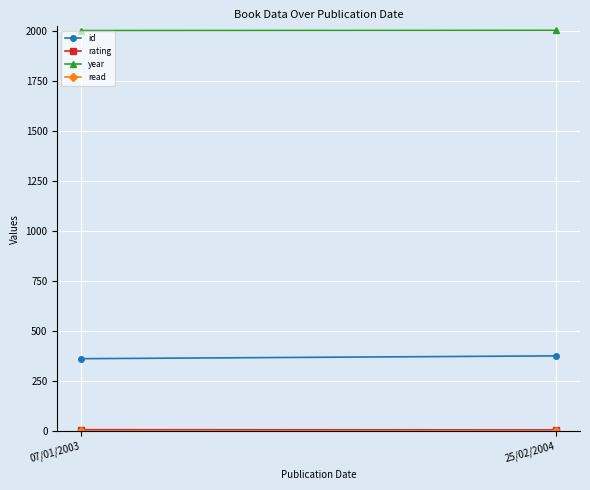

Is the value of id at 25/02/2004 greater than the value of year at 07/01/2003?

No